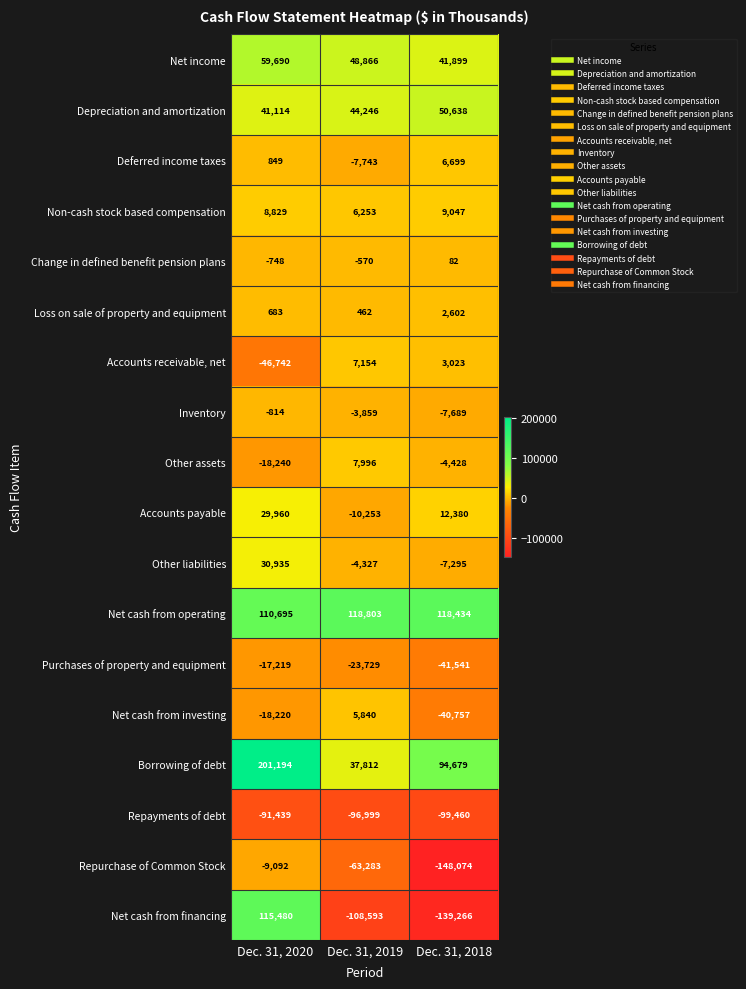

What is the approximate value of Net cash from investing at Dec. 31, 2018?

-40757